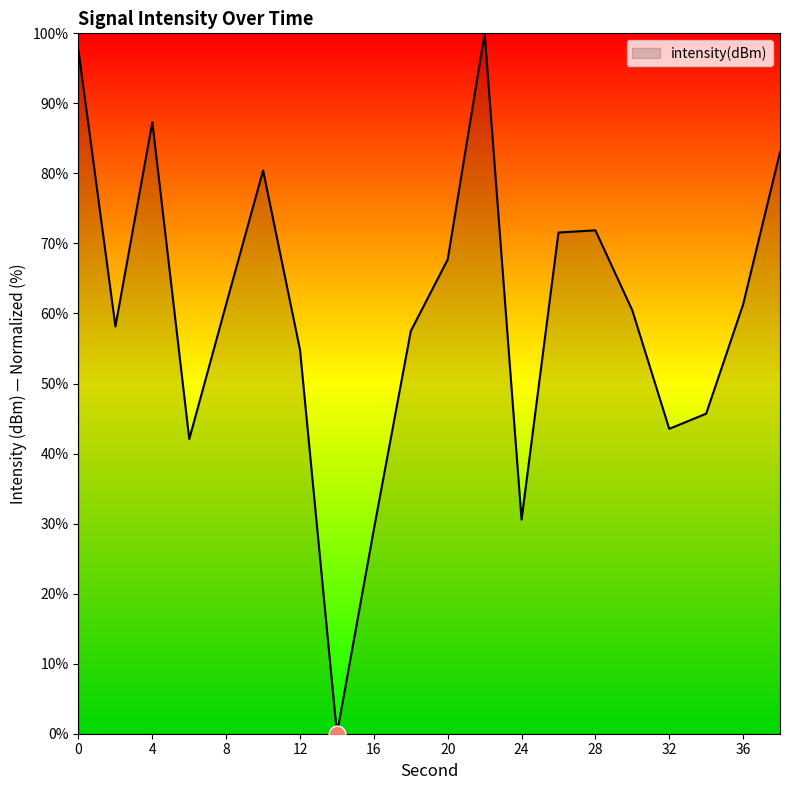

What is the greatest value displayed?

100.0